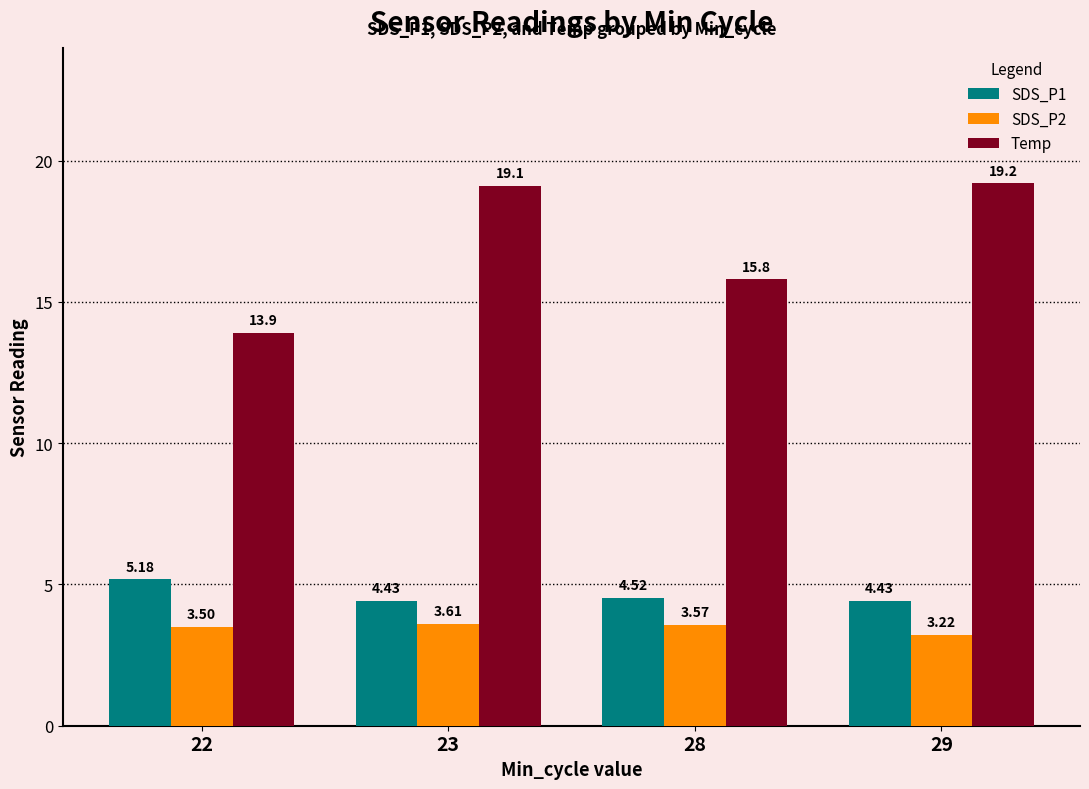

What is the difference between the SDS_P2 values at 23 and 22?

0.1